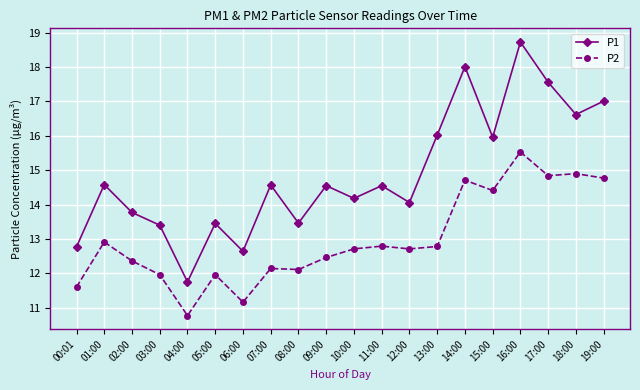

What is the label of the 10th point from the left?

09:00